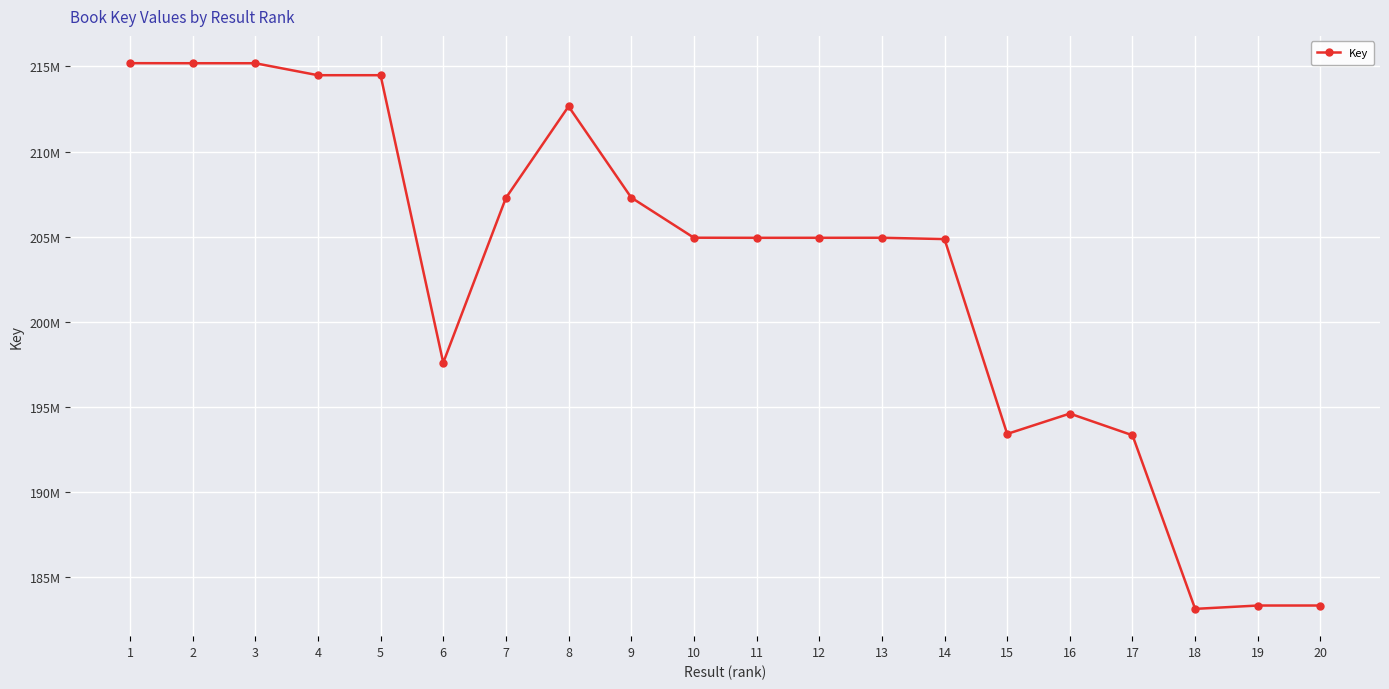

At which category does the chart reach its peak across all series?

1